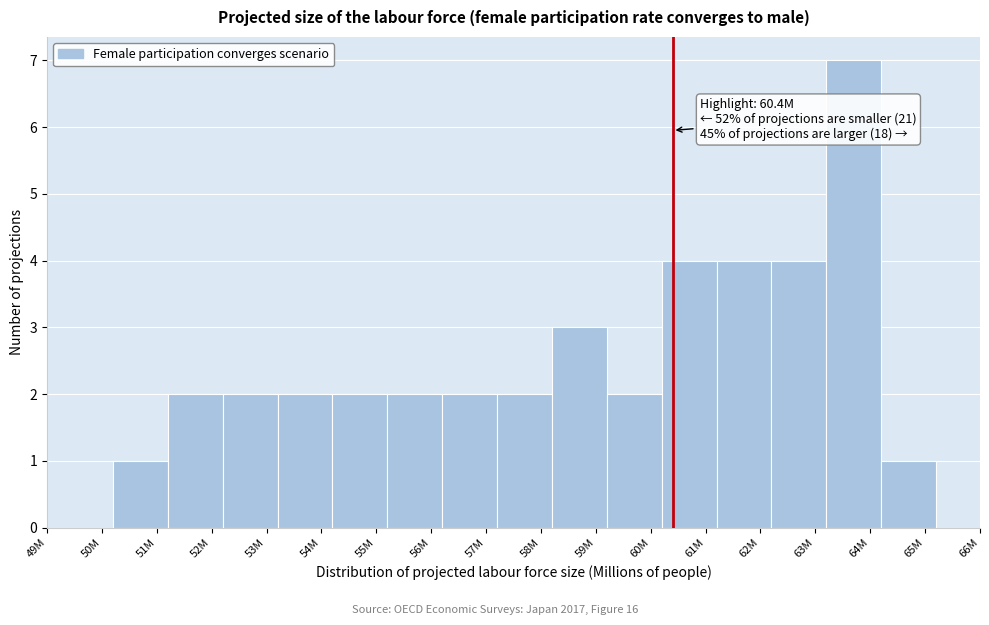

Reading left to right, what are all the values shown in this chart?

51M=1	52M=2	53M=2	54M=2	55M=2	56M=2	57M=2	58M=2	59M=3	60M=2	61M=4	62M=4	63M=4	64M=7	65M=1